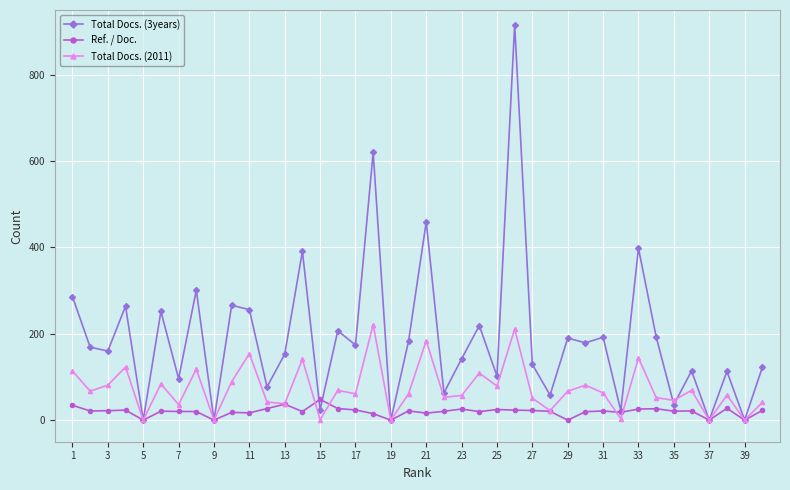

Rank the series by their average value, from highest to lowest.

Total Docs. (3years), Total Docs. (2011), Ref. / Doc.